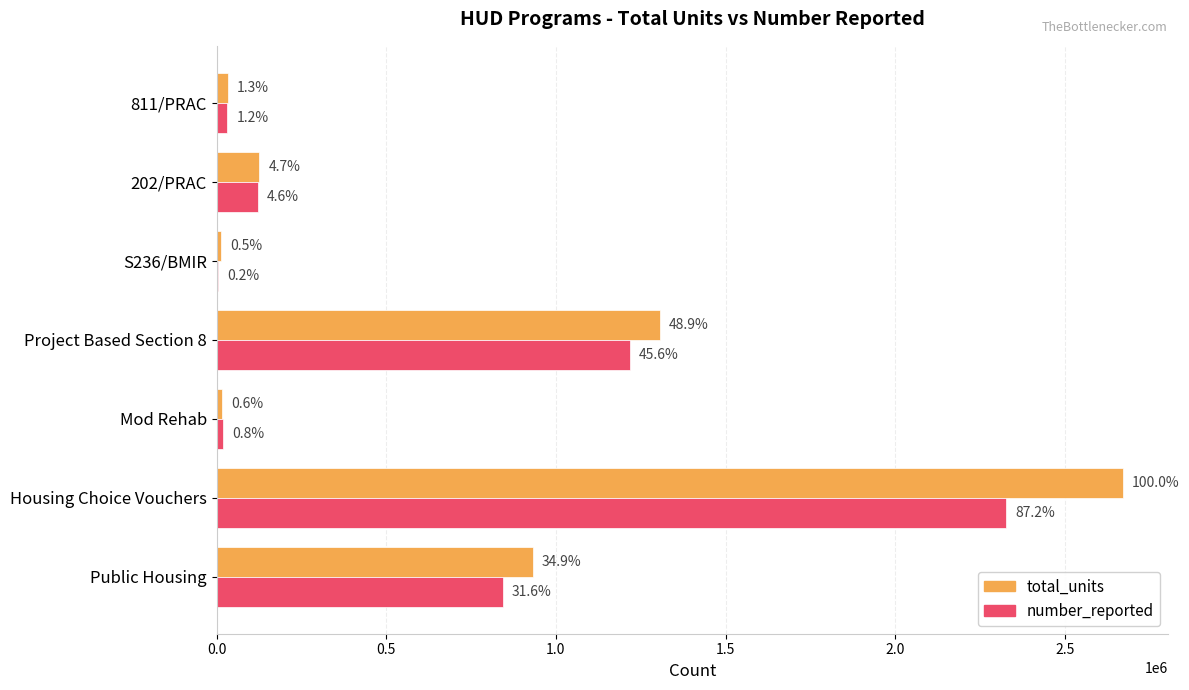

What are all the series names shown in the legend?

total_units, number_reported